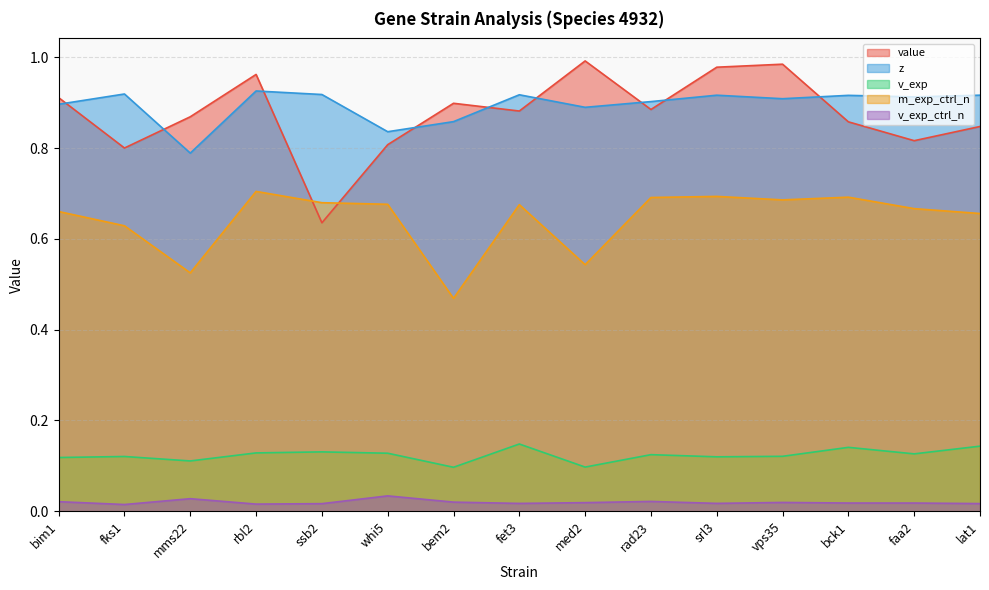

At which category is the sum across all series the highest?

rbl2